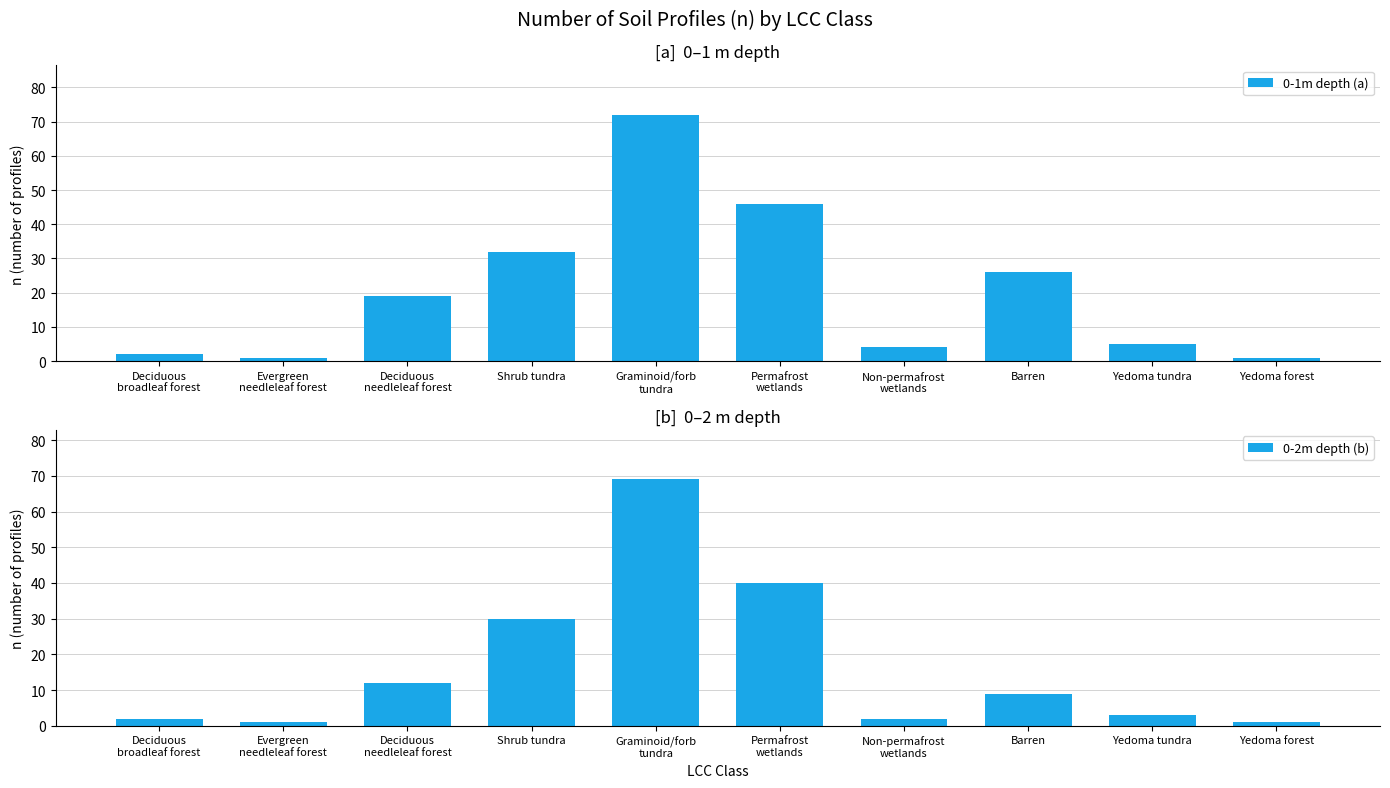

Reading left to right, extract all data points from this chart.

0-1m depth (a): 2	1	19	32	72	46	4	26	5	1
0-2m depth (b): 2	1	12	30	69	40	2	9	3	1